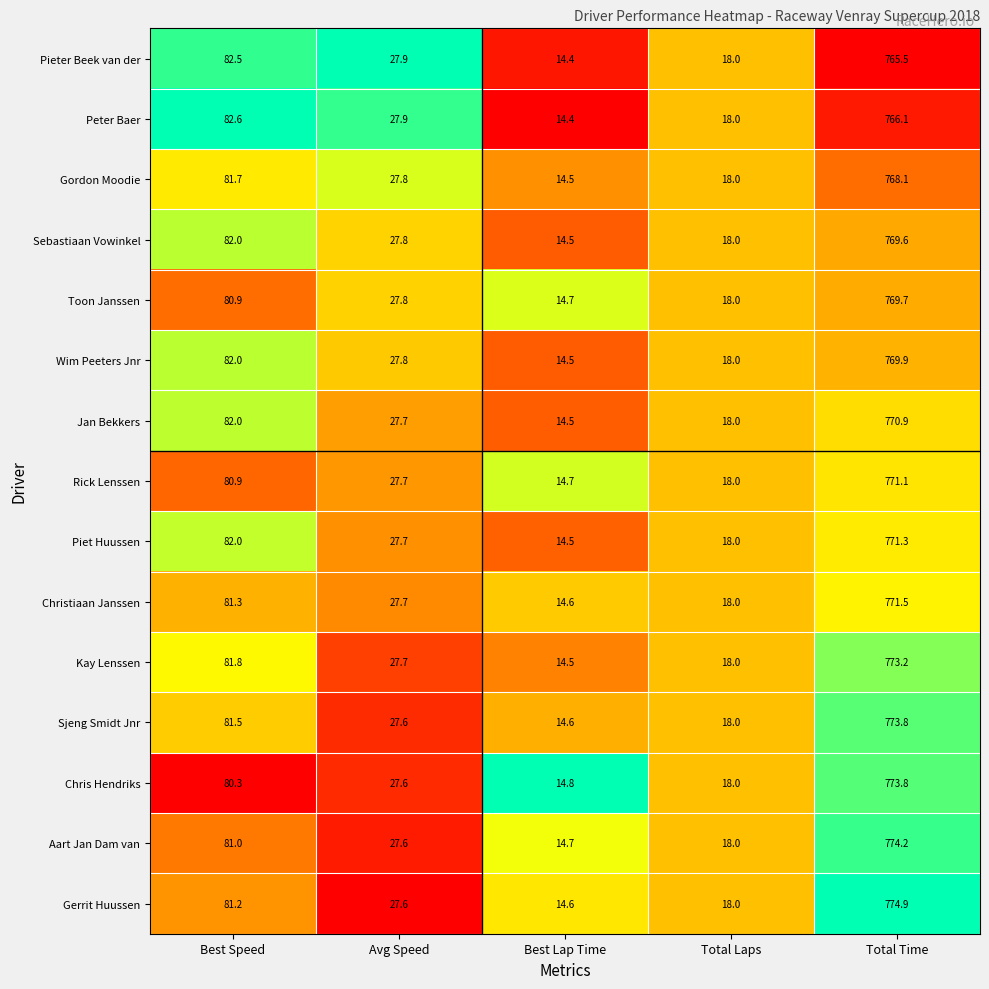

At which label does Sebastiaan Vowinkel first exceed 27?

Best Speed